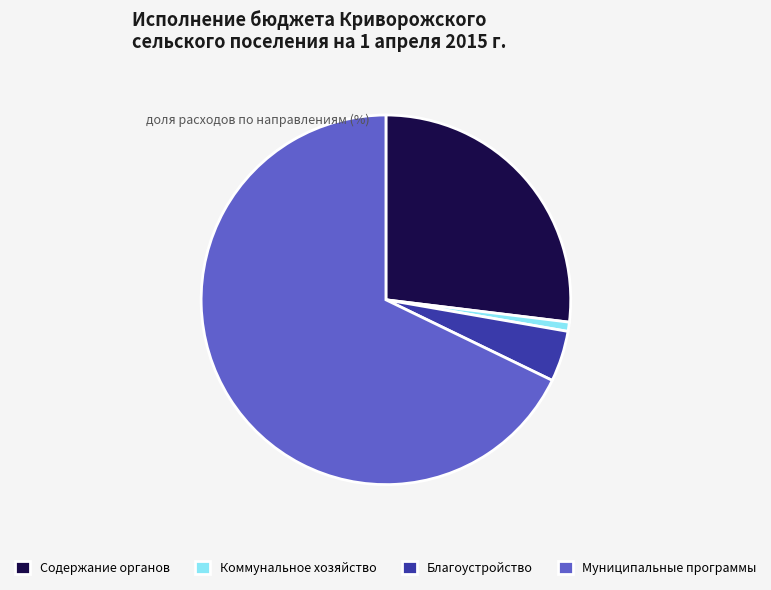

How many slices are in this pie chart?

4